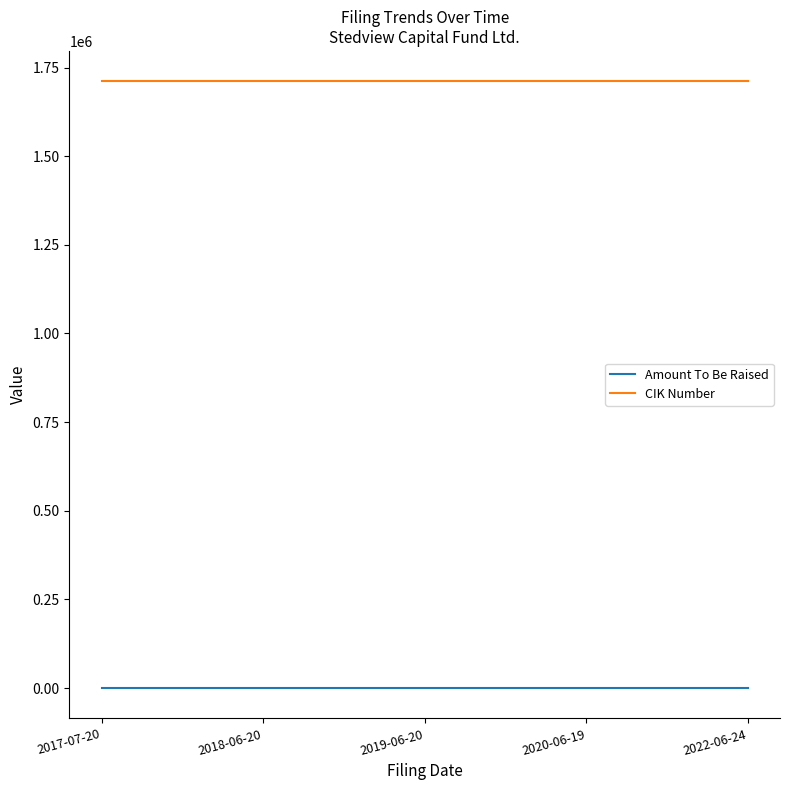

True or false: CIK Number and Amount To Be Raised intersect in this chart.

False